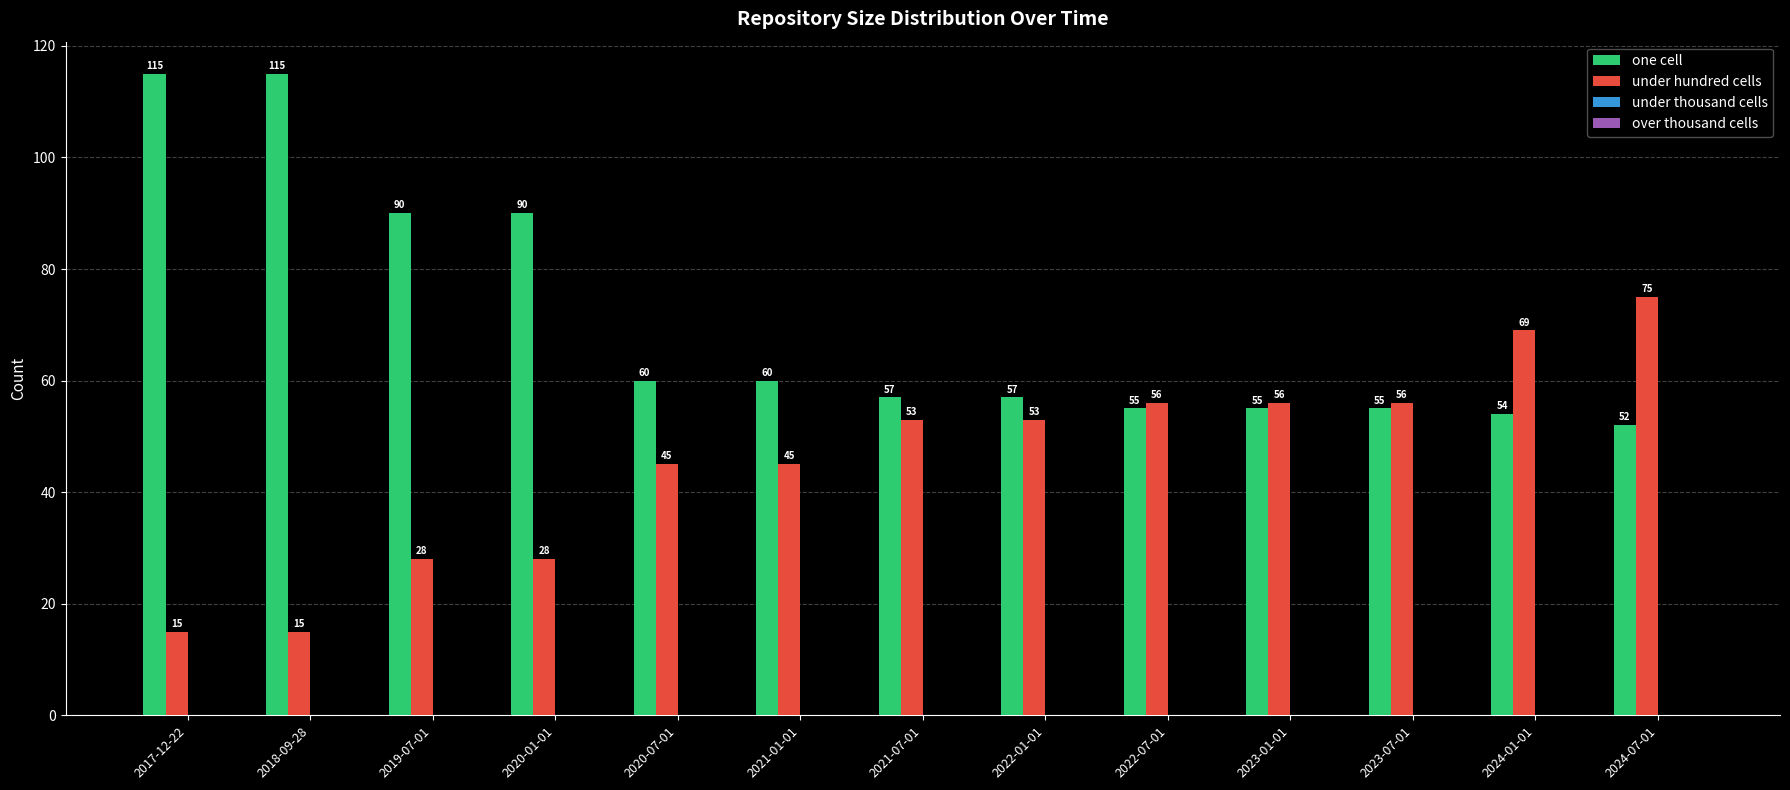

What is the label of the 13th bar from the right?

2017-12-22